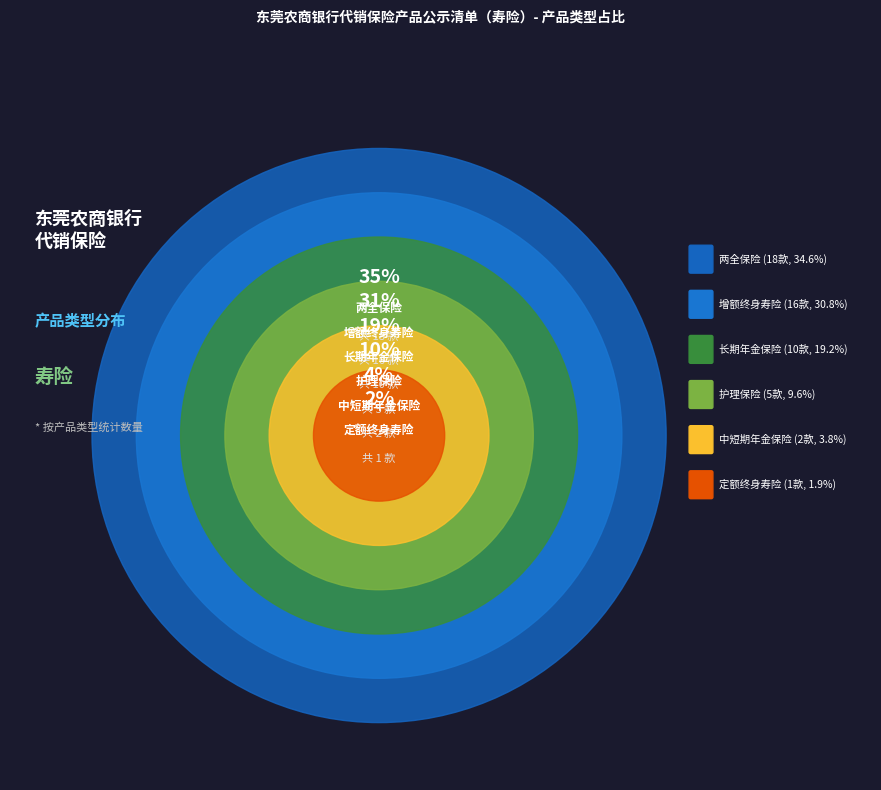

Do 两全保险 and 增额终身寿险 together represent more than half of the pie?

Yes